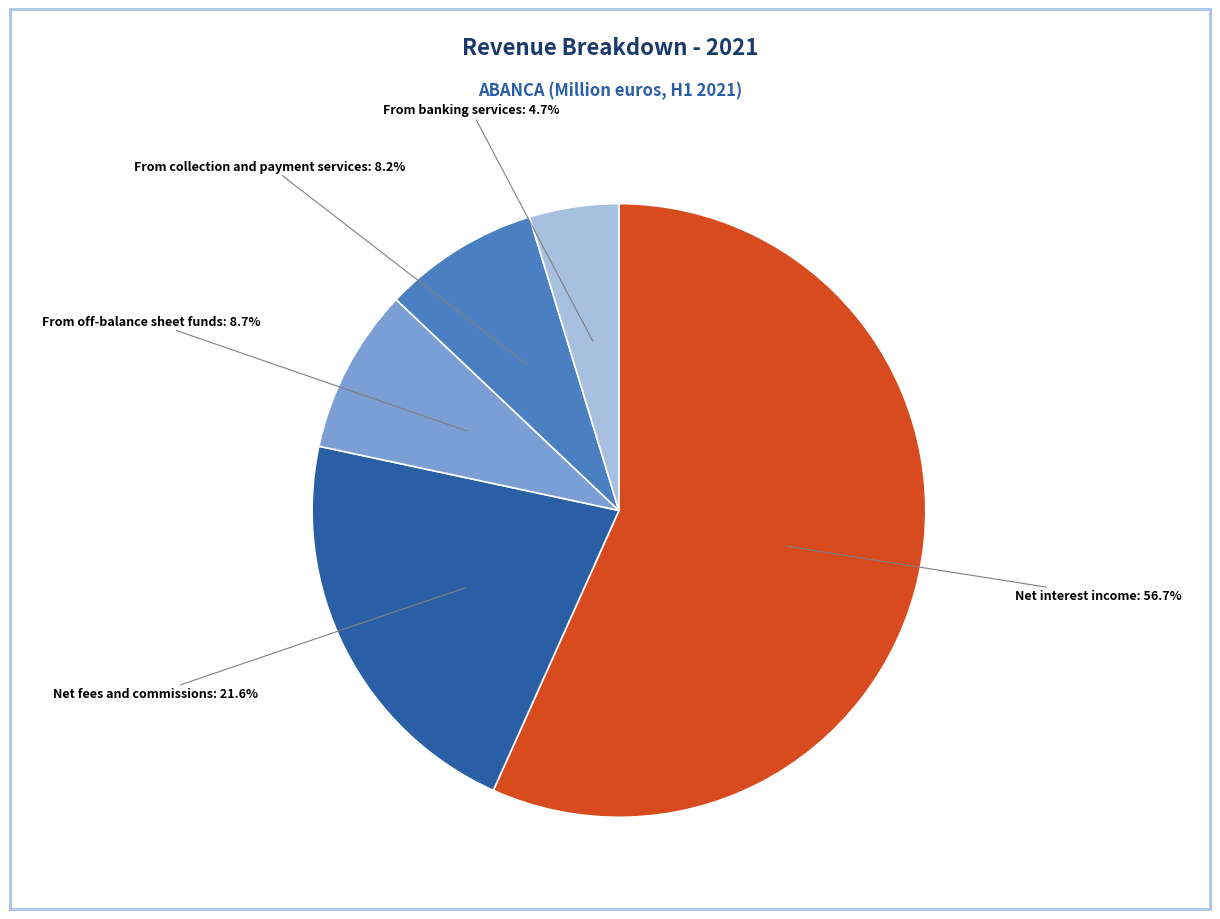

How many slices are in this pie chart?

5